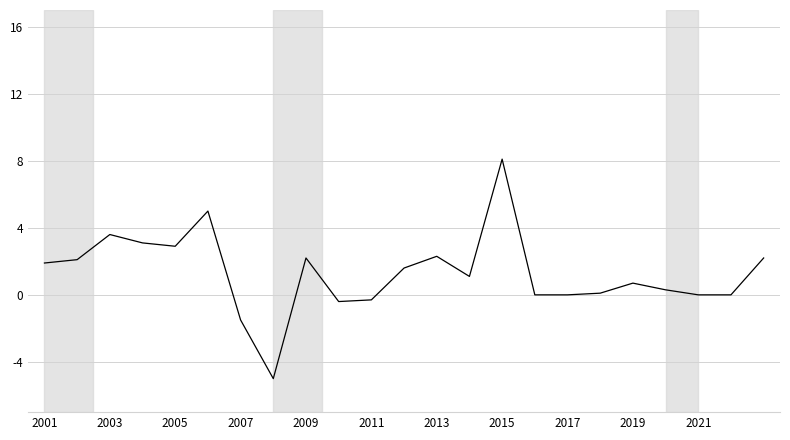

What is the maximum value shown in the chart?

8.1